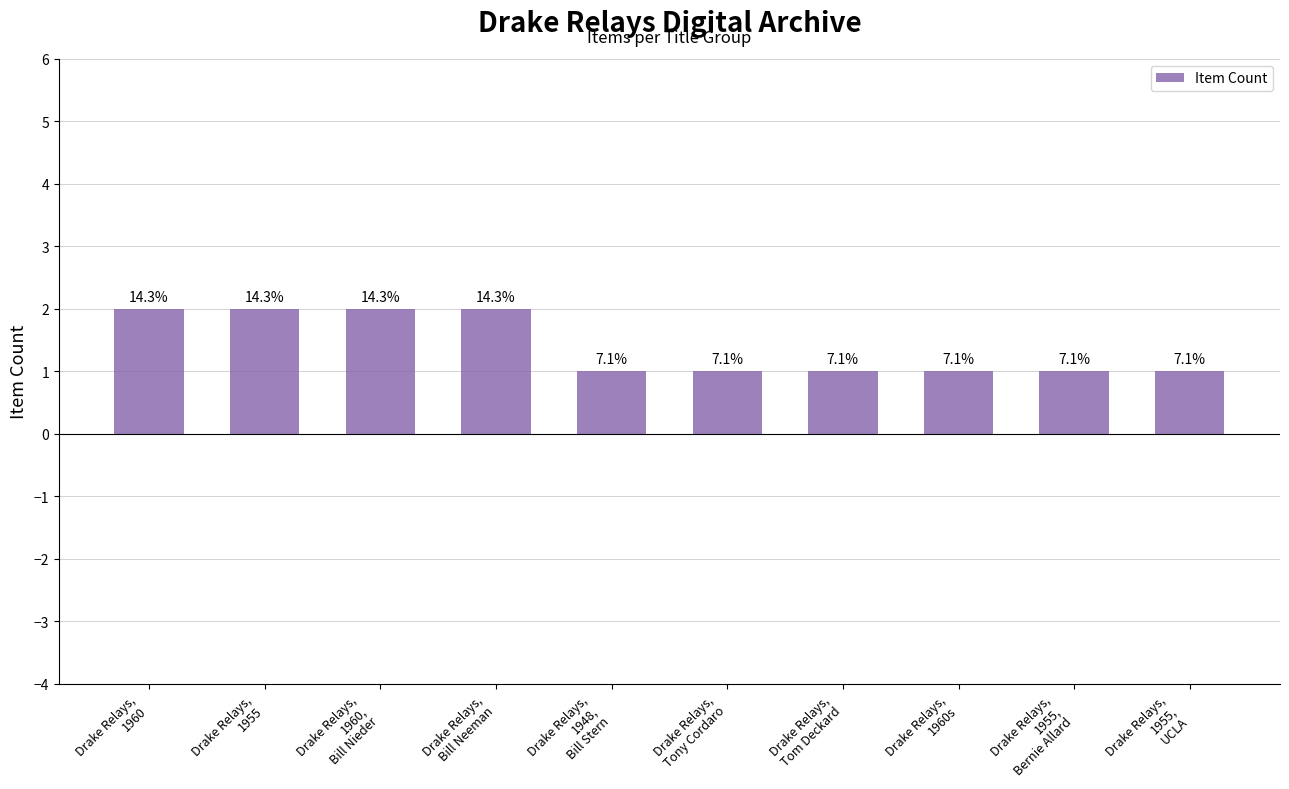

What is the maximum value shown in the chart?

2